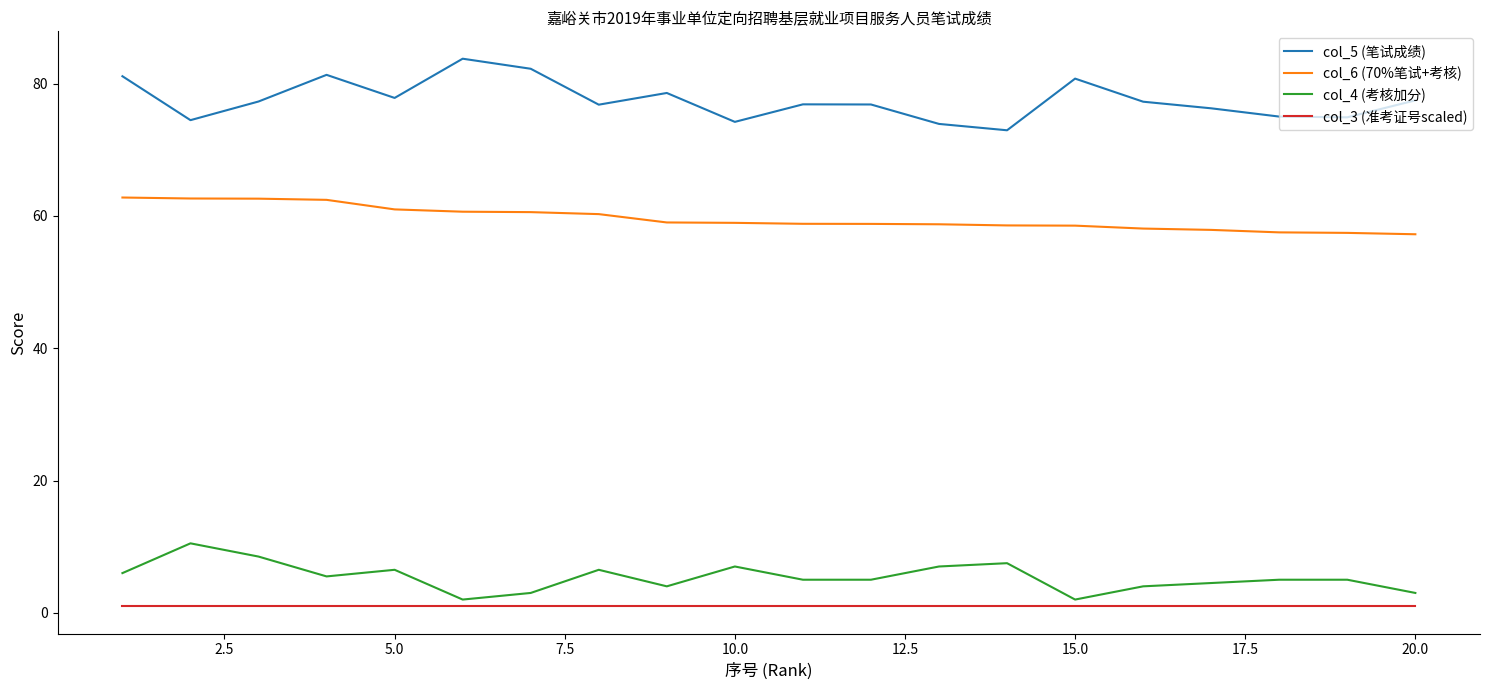

What is the difference between the maximum and minimum values in the col_4 (考核加分) series?

8.5